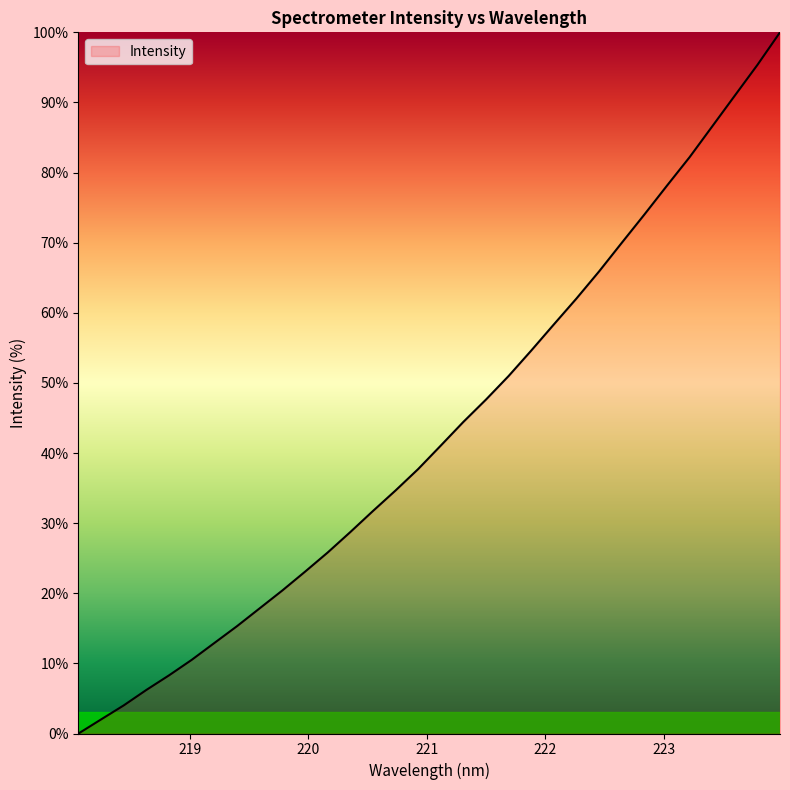

What is the difference between the maximum and minimum values?

100.0